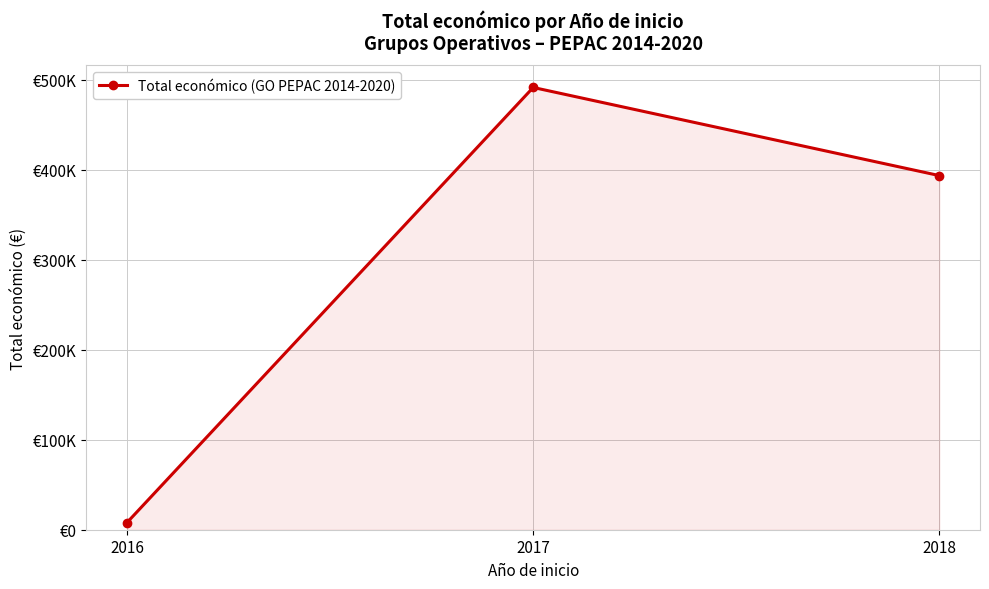

Does the chart display data point markers on the line(s)?

Yes